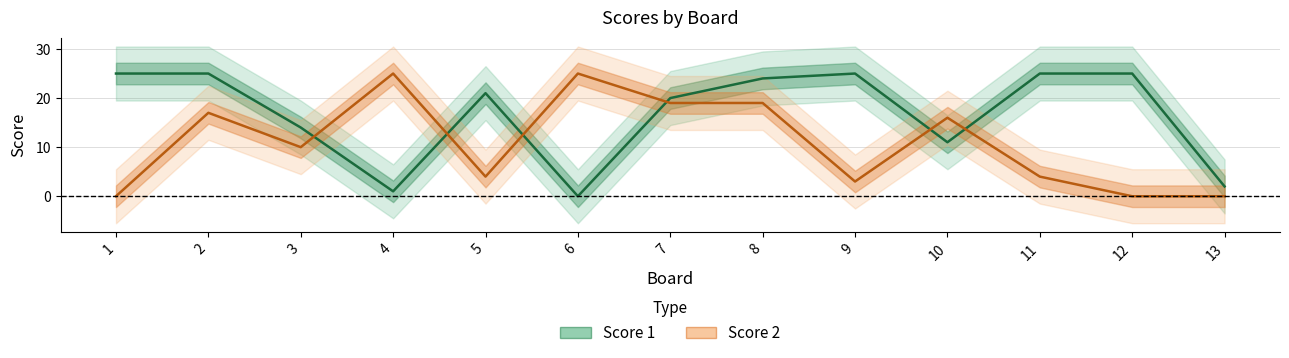

Reading left to right, list all the values displayed in this chart.

Score 1: 25	25	14	1	21	0	20	24	25	11	25	25	2
Score 2: 0	17	10	25	4	25	19	19	3	16	4	0	0